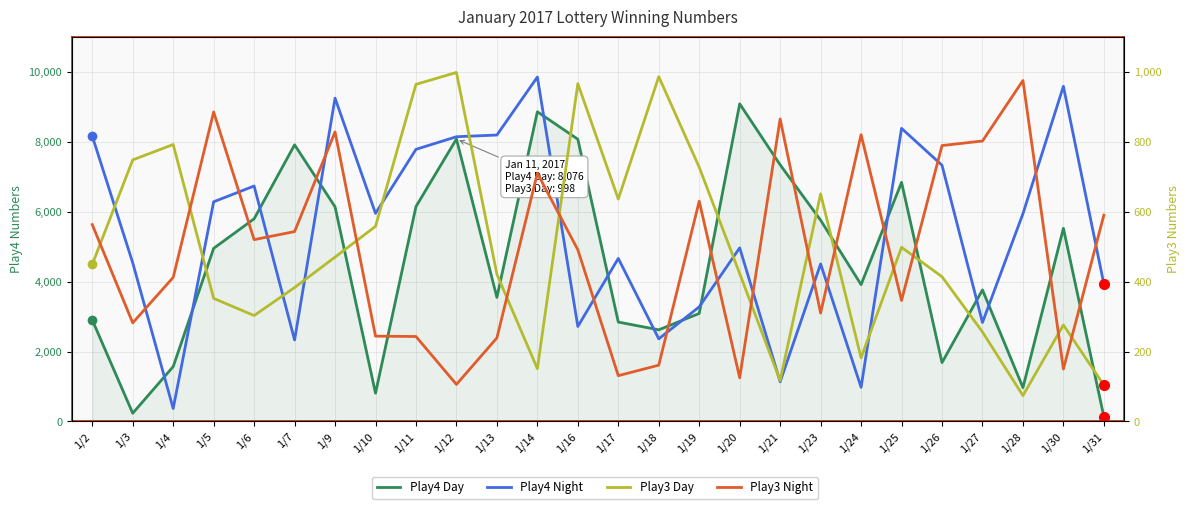

Where does the Play4 Night series first go above 5941?

1/2